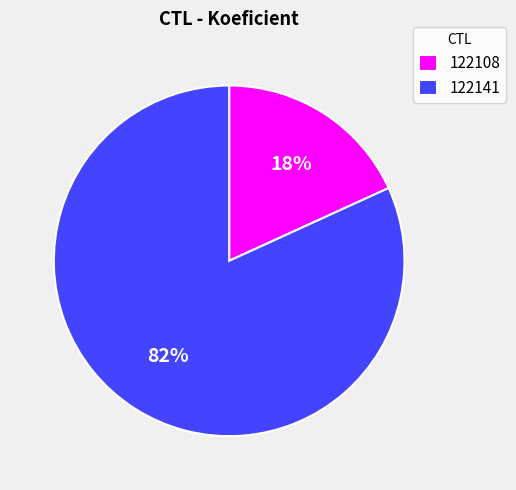

To the nearest percent, what is the average slice percentage?

50%